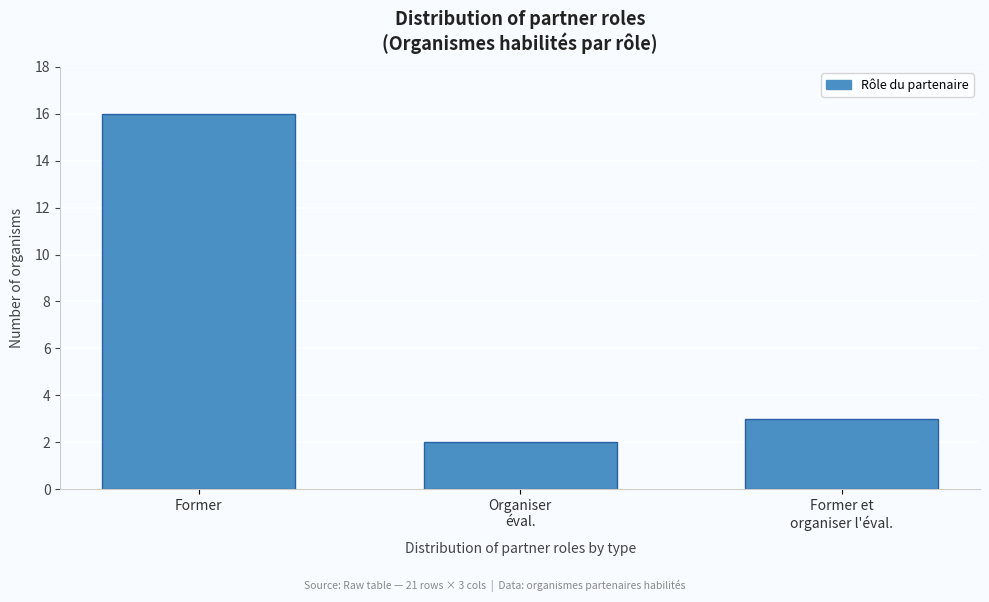

Reading left to right, list all the values displayed in this chart.

16	2	3